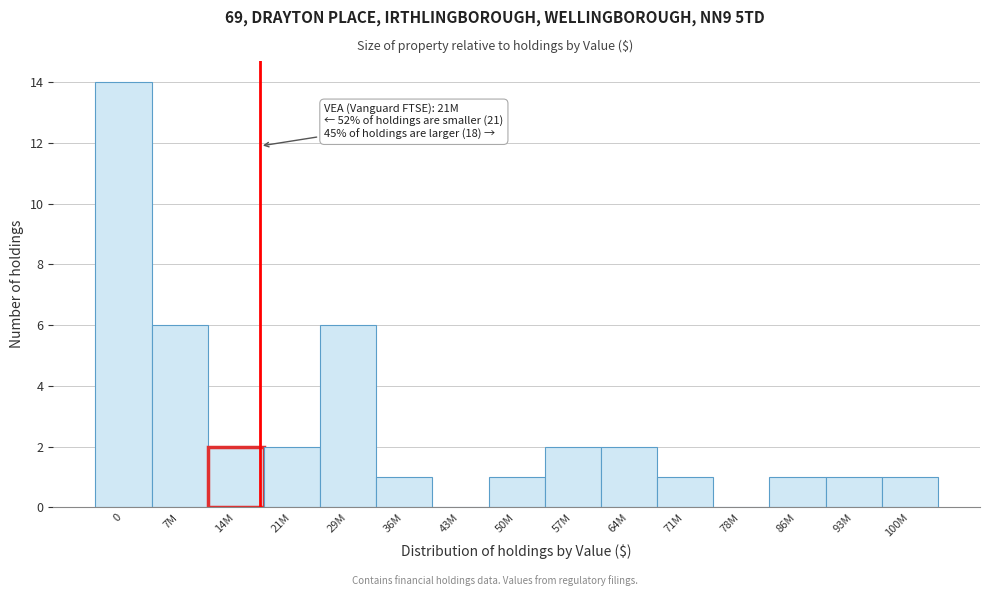

Reading left to right, extract all data points from this chart.

0=14	7M=6	14M=2	21M=2	29M=6	36M=1	43M=0	50M=1	57M=2	64M=2	71M=1	78M=0	86M=1	93M=1	100M=1